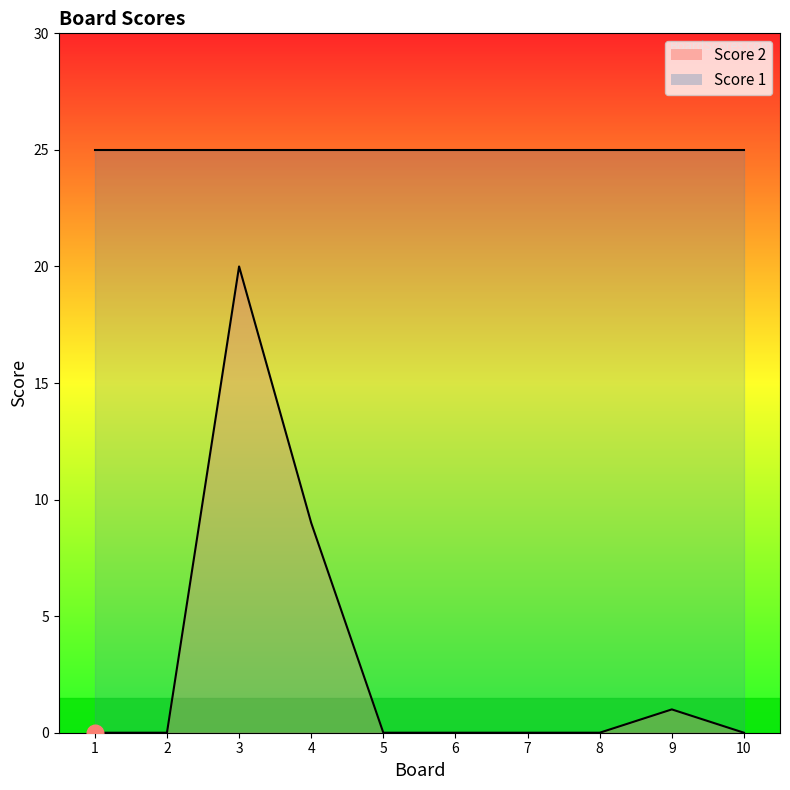

How many lines are shown in the chart?

2